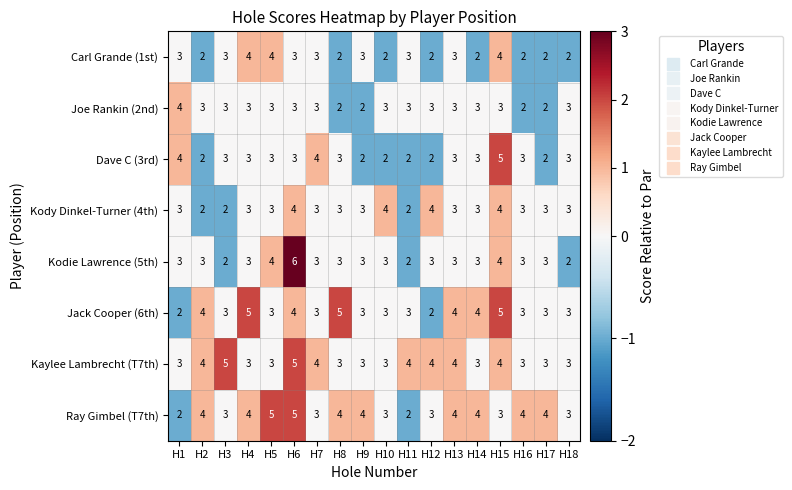

What is the greatest value displayed?

6